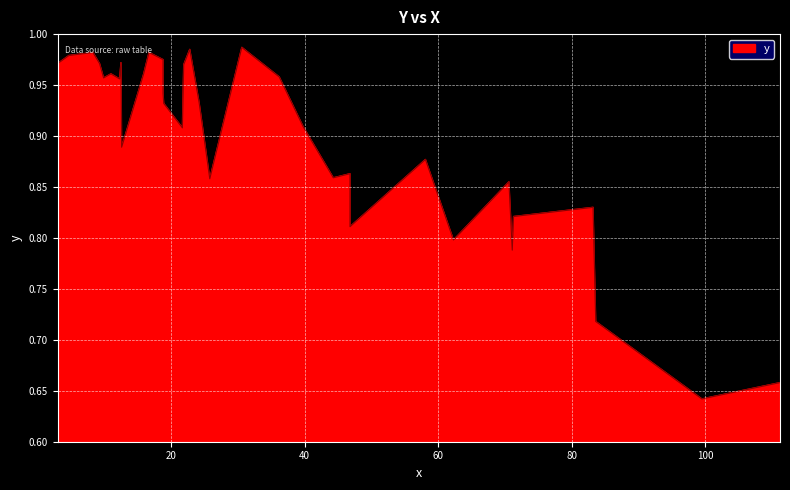

Rank the categories by value from highest to lowest.

30.6, 22.8, 8.3, 16.7, 4.7, 18.8, 12.5, 3, 9.3, 21.9, 11, 15.9, 36.2, 9.9, 12.3, 18.8, 24.2, 18.9, 39.8, 21.7, 12.6, 58.1, 46.8, 44.3, 25.8, 70.6, 83.2, 71.3, 46.8, 62.3, 71.1, 83.6, 111.2, 99.5